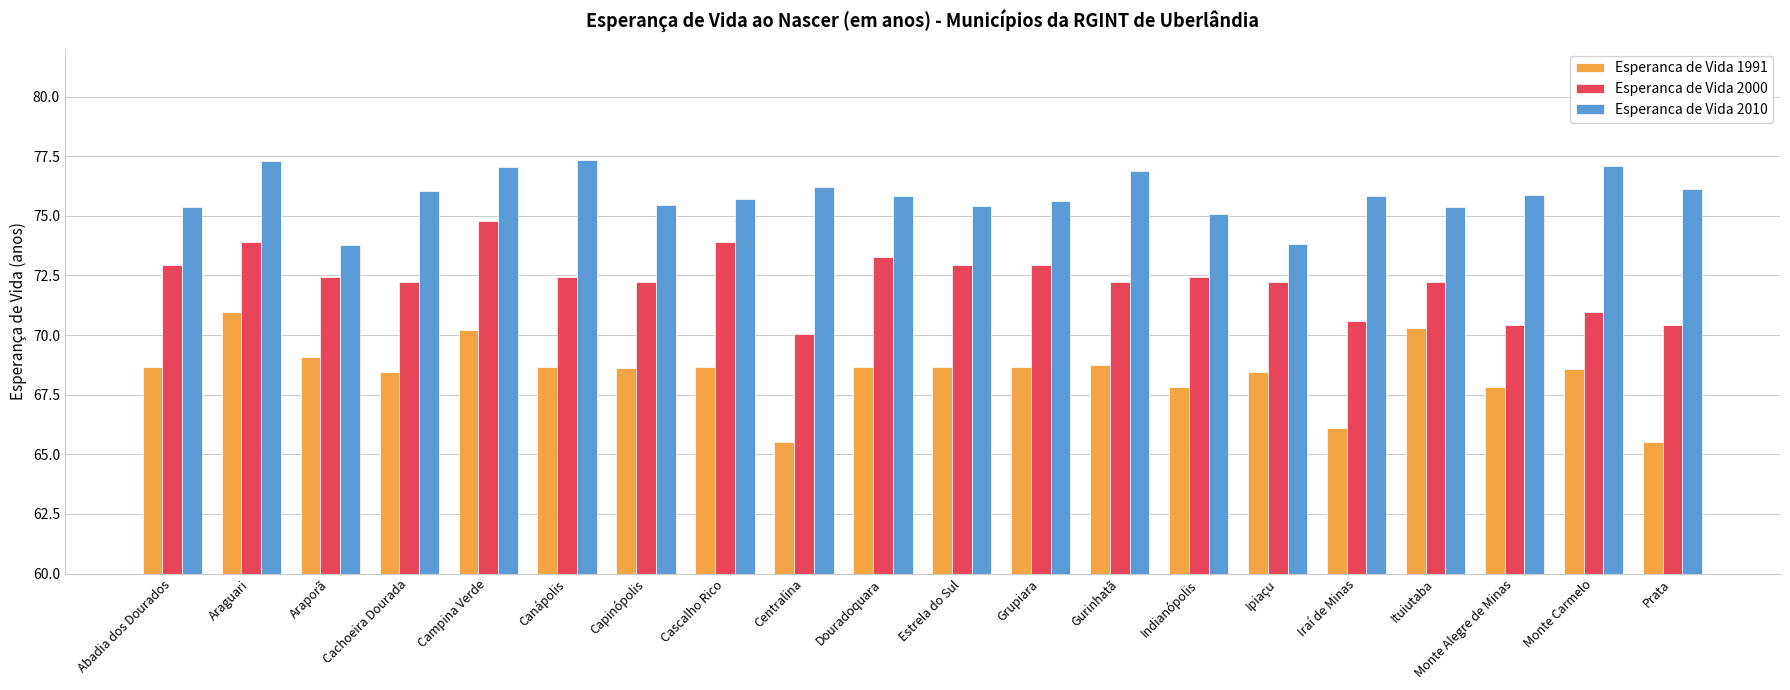

At which label does Esperanca de Vida 2000 first exceed 72?

Abadia dos Dourados